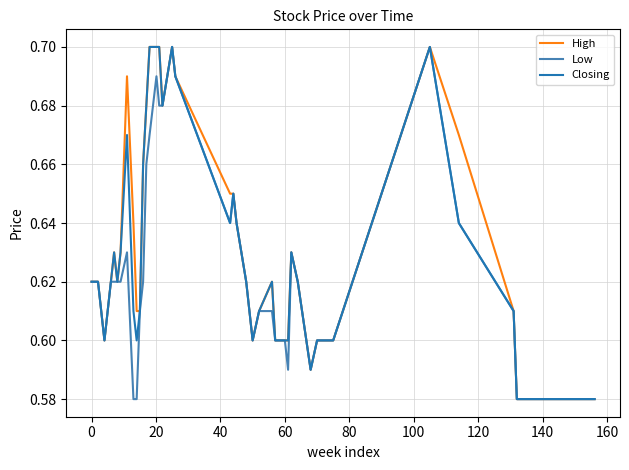

What is the average value of the Low series?

0.6